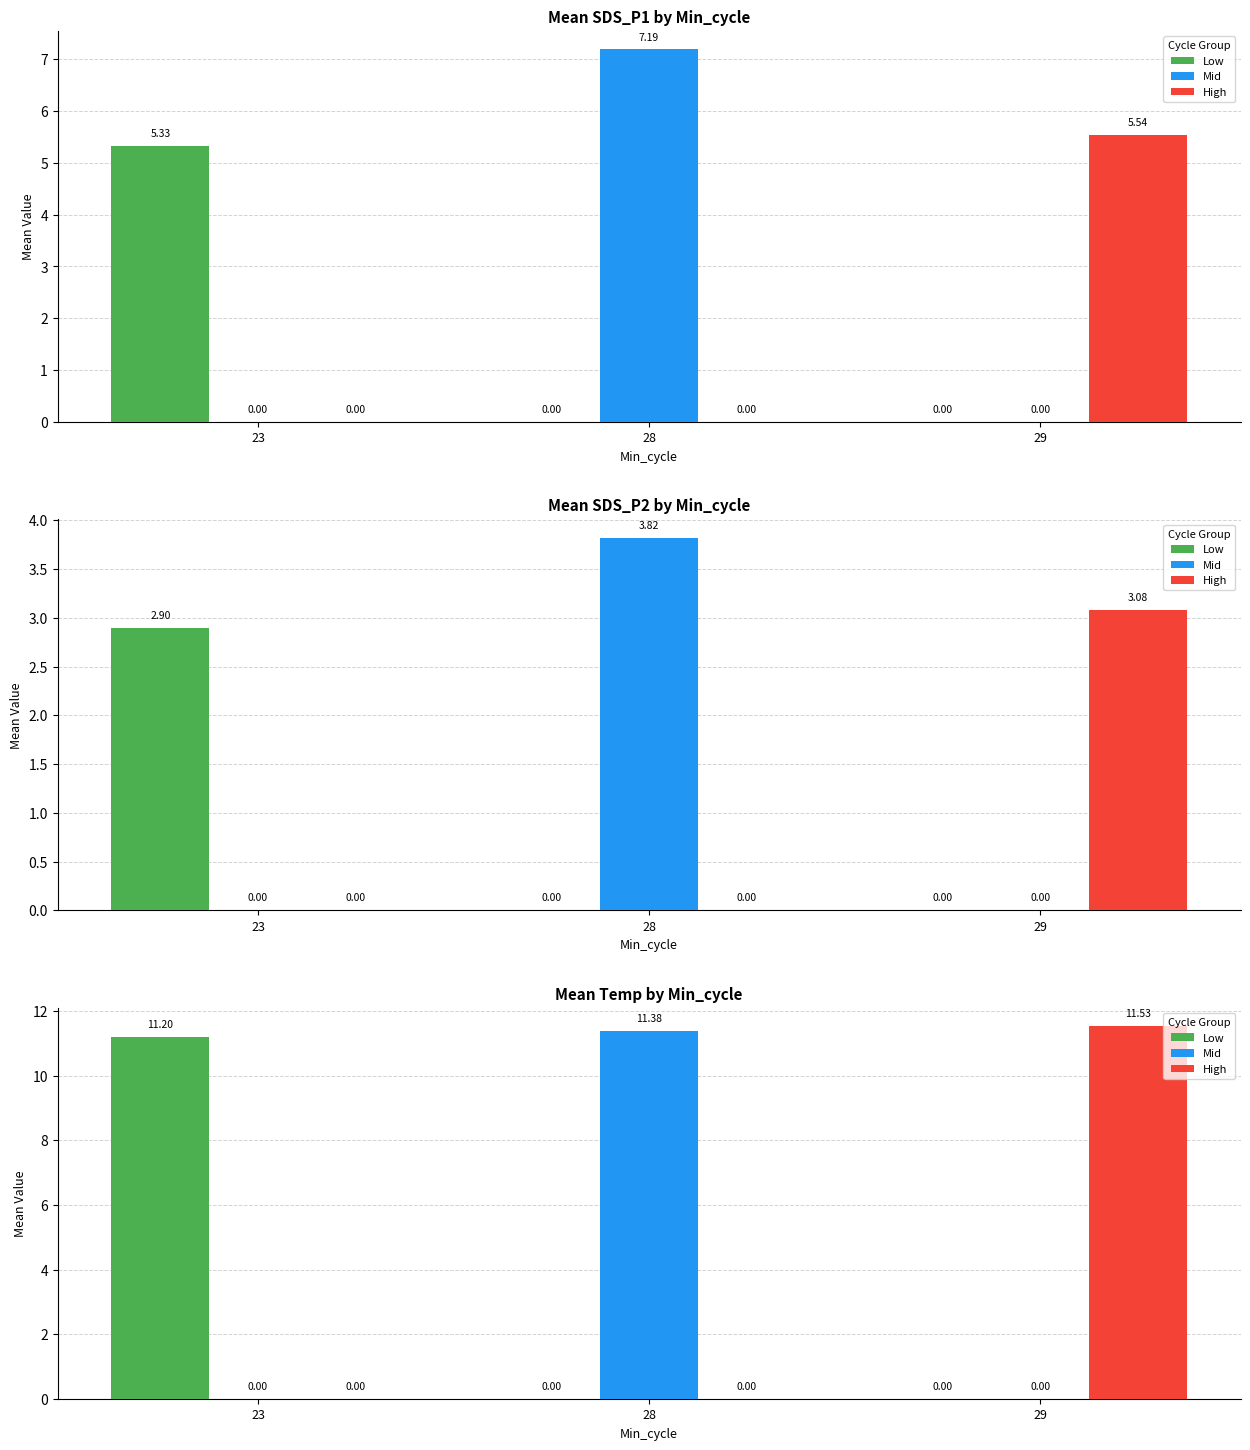

Rank the series by their average value, from highest to lowest.

High, Mid, Low